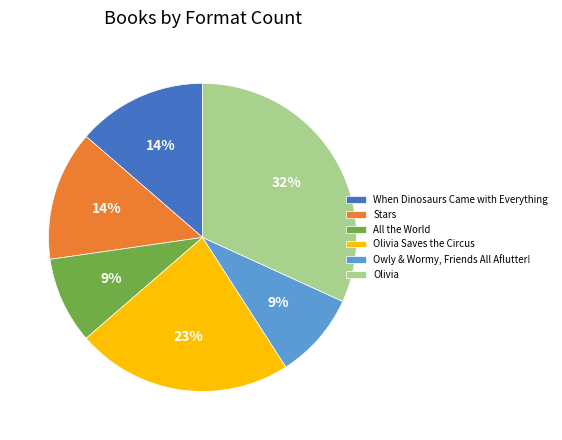

Count the number of slices in the pie.

6